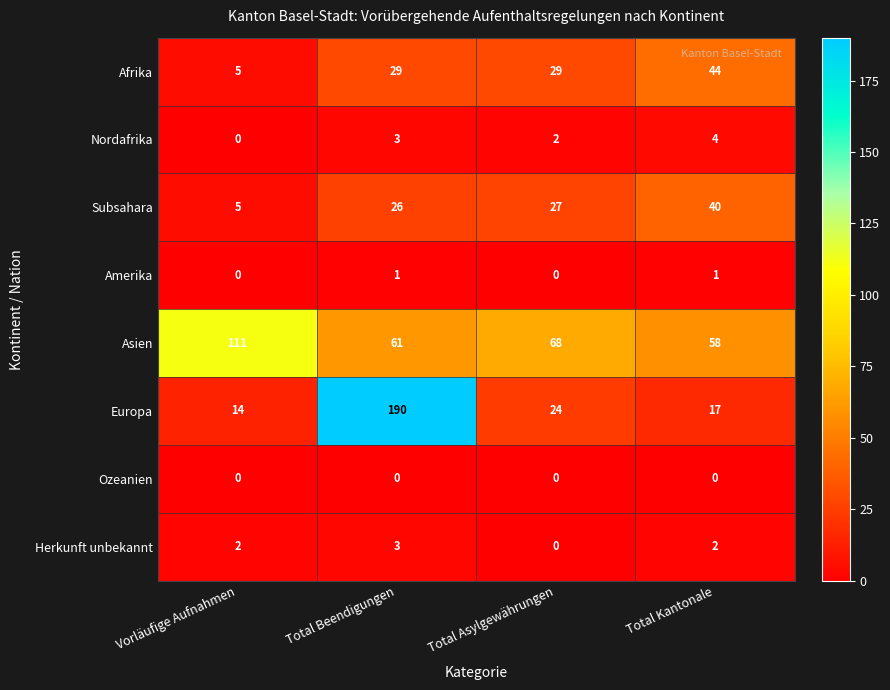

At which category does the chart reach its peak across all series?

Total Beendigungen